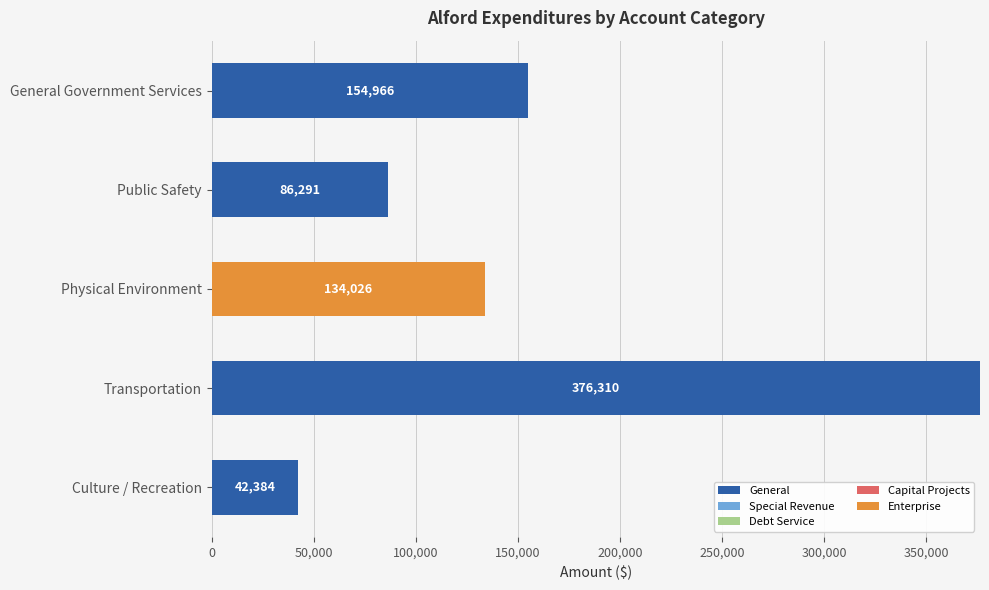

Which series changed the most between General Government Services and Culture / Recreation?

General